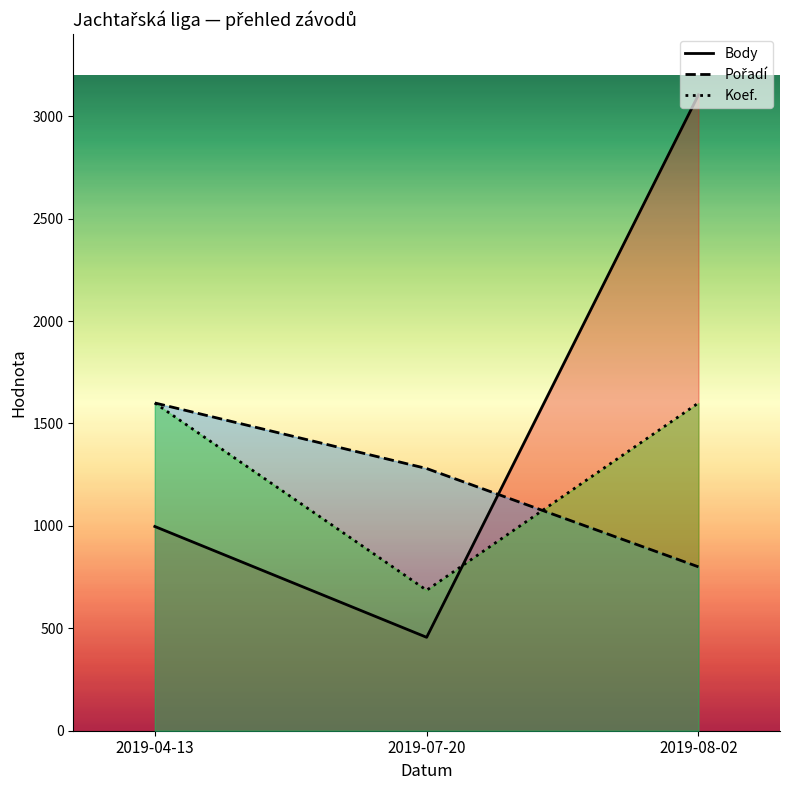

Reading left to right, list all the values displayed in this chart.

Body: 2019-04-13=997.0	2019-07-20=456.0	2019-08-02=3104.0
Pořadí: 2019-04-13=1600.0	2019-07-20=1280.0	2019-08-02=800.0
Koef.: 2019-04-13=1600.0	2019-07-20=685.7	2019-08-02=1600.0